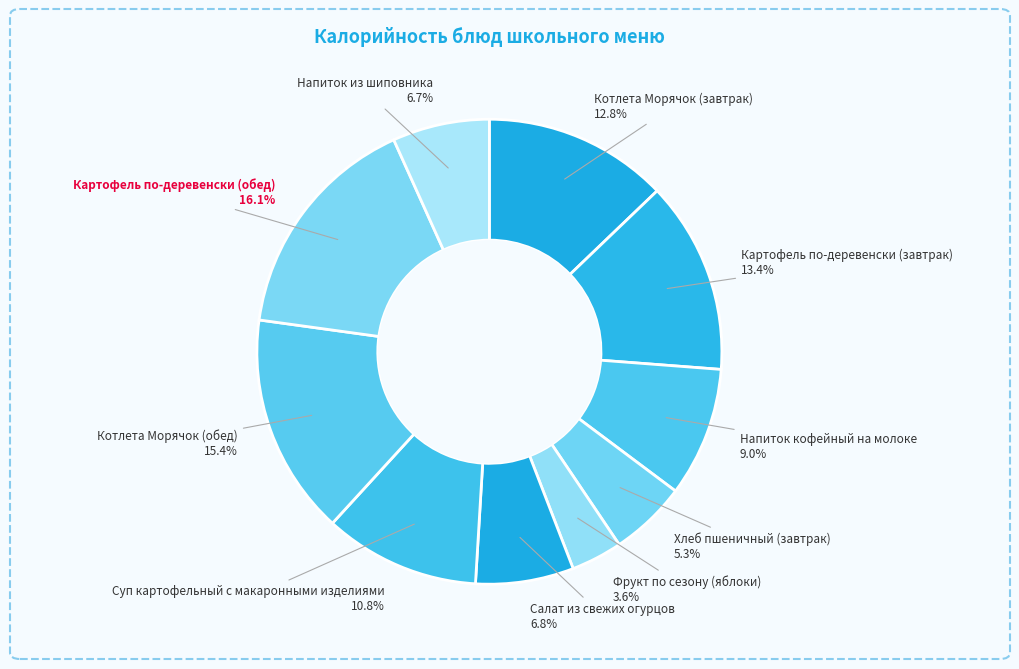

Is there any slice that represents more than half of the pie?

No